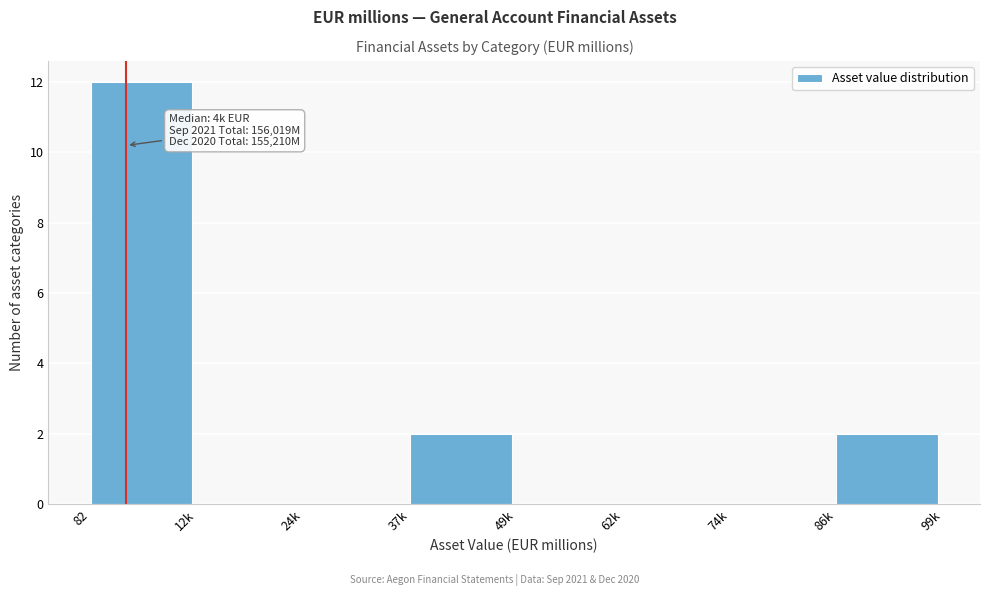

Reading left to right, list all the values displayed in this chart.

82=12	12k=0	24k=0	37k=2	49k=0	62k=0	74k=0	86k=2